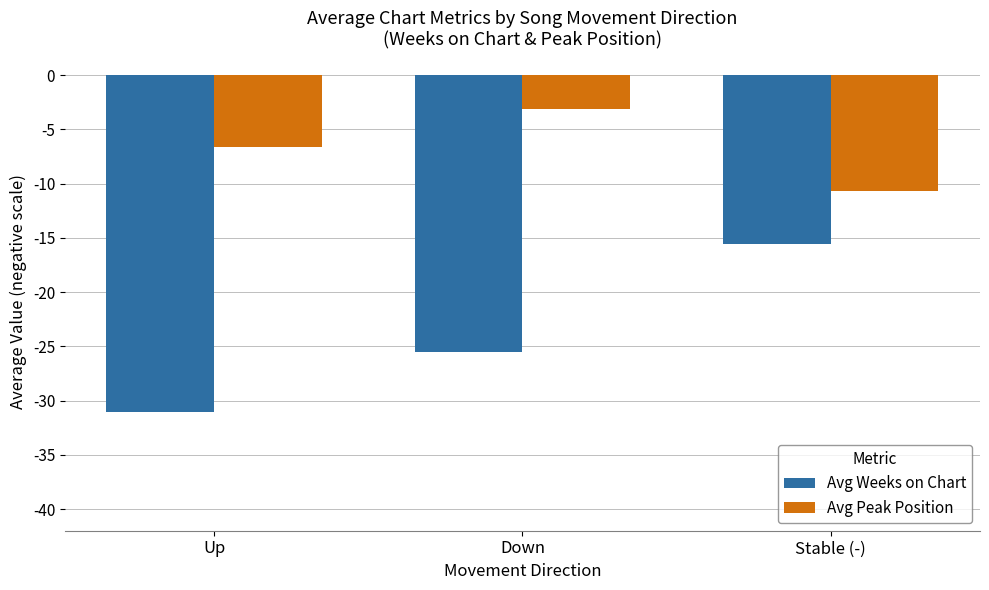

What is the difference between the maximum and minimum values in the Avg Weeks on Chart series?

15.5